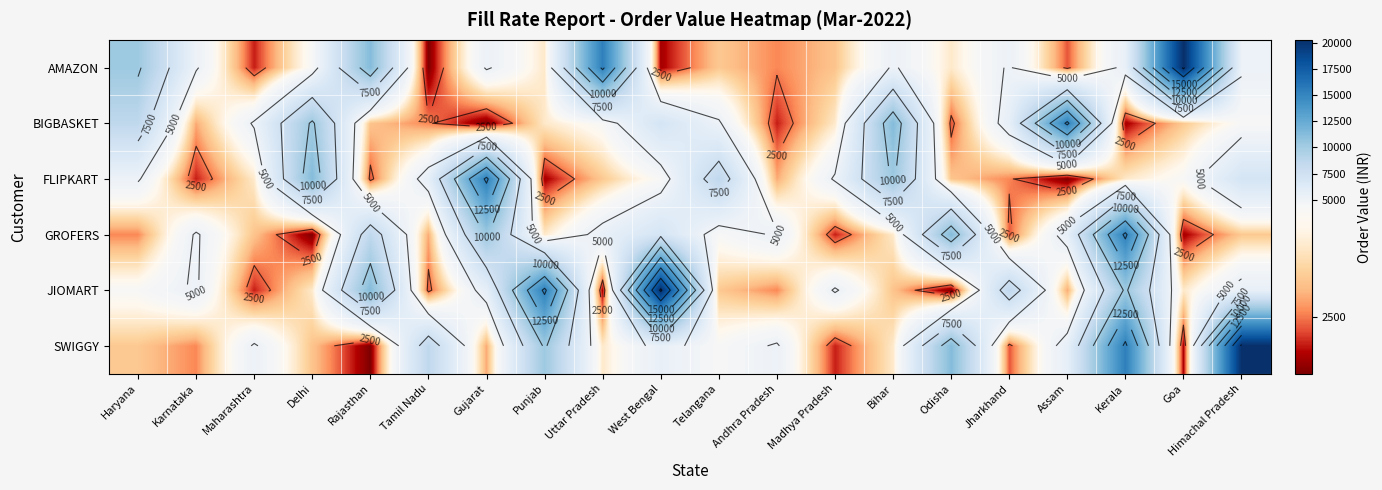

At which category is the sum across all series the highest?

Kerala